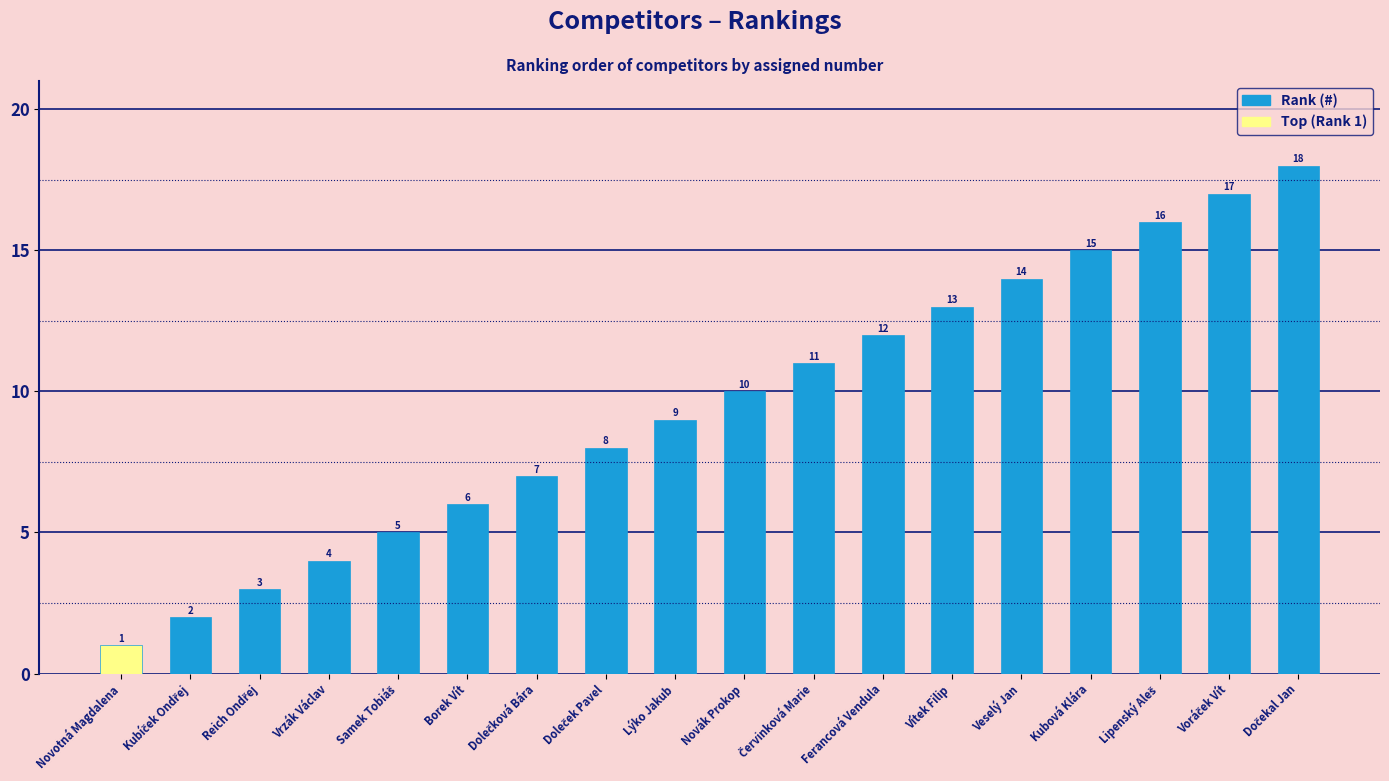

What is the value of the 15th bar from the left?

15